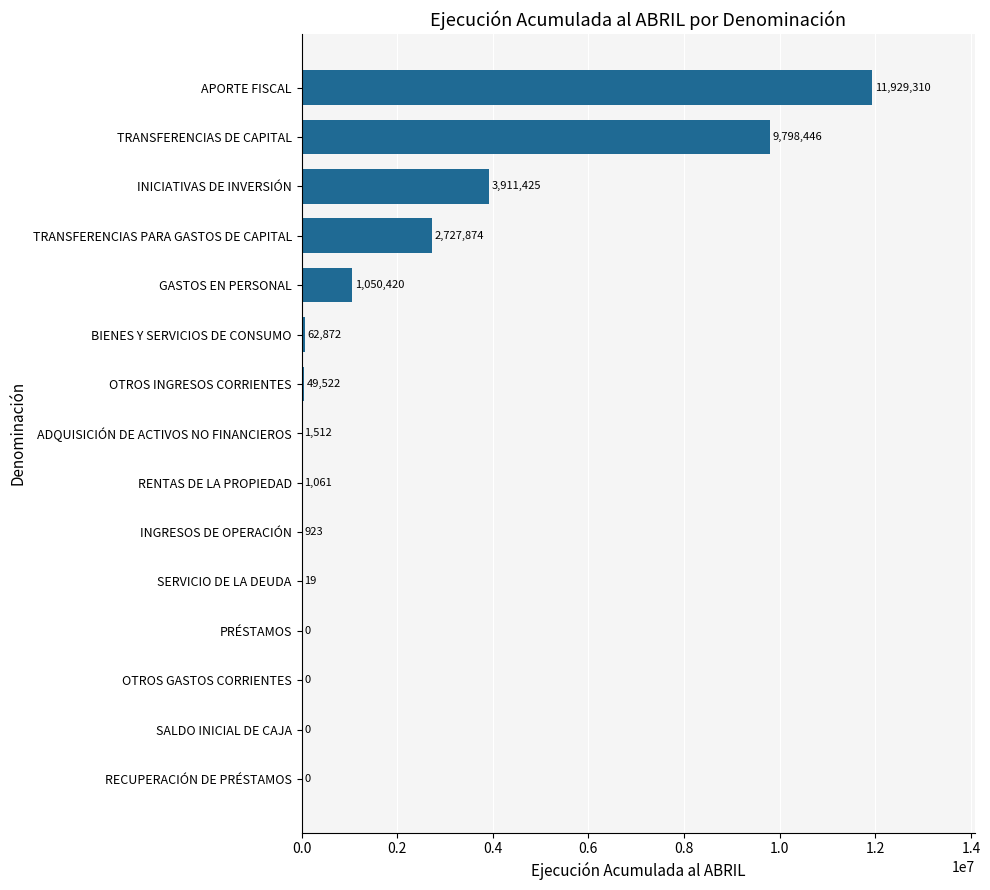

How many values are above zero?

11